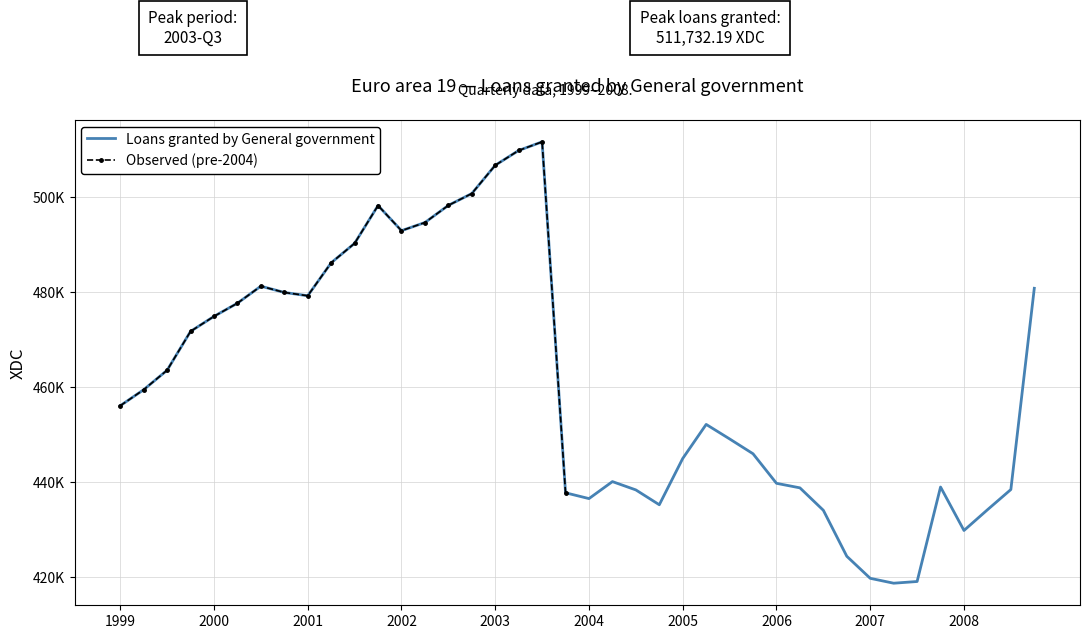

List the labels in order of value, largest first.

2003-Q3, 2003-Q2, 2003-Q1, 2002-Q4, 2002-Q3, 2001-Q4, 2002-Q2, 2002-Q1, 2001-Q3, 2001-Q2, 2000-Q3, 2008-Q4, 2000-Q4, 2001-Q1, 2000-Q2, 2000-Q1, 1999-Q4, 1999-Q3, 1999-Q2, 1999-Q1, 2005-Q2, 2005-Q3, 2005-Q4, 2005-Q1, 2004-Q2, 2006-Q1, 2007-Q4, 2006-Q2, 2008-Q3, 2004-Q3, 2003-Q4, 2004-Q1, 2004-Q4, 2008-Q2, 2006-Q3, 2008-Q1, 2006-Q4, 2007-Q1, 2007-Q3, 2007-Q2